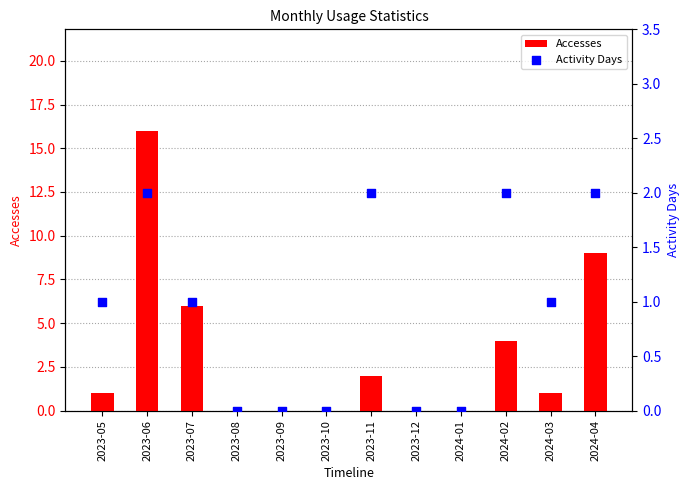

At which category is the sum across all series the highest?

2023-06